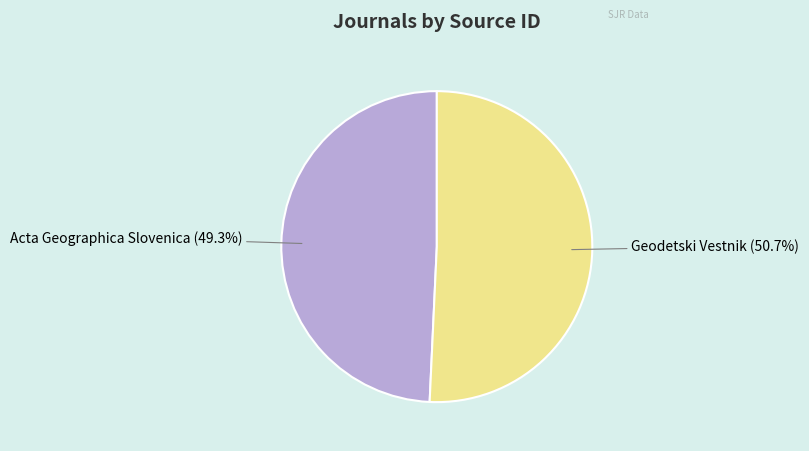

Which category accounts for the majority?

Geodetski Vestnik